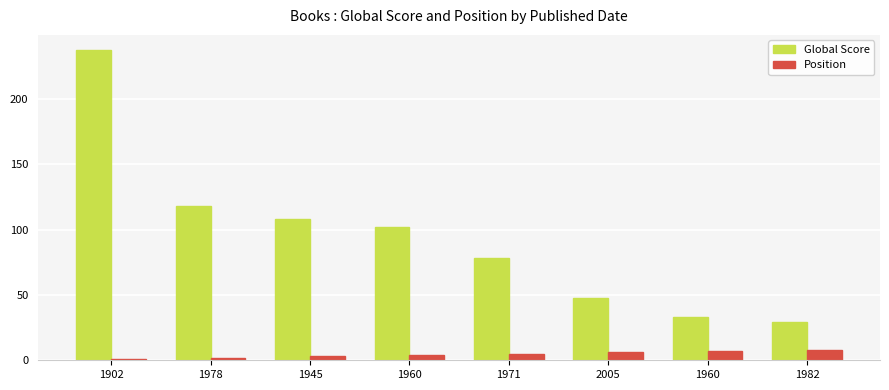

Between 1960 and 1945, which is larger?

1945